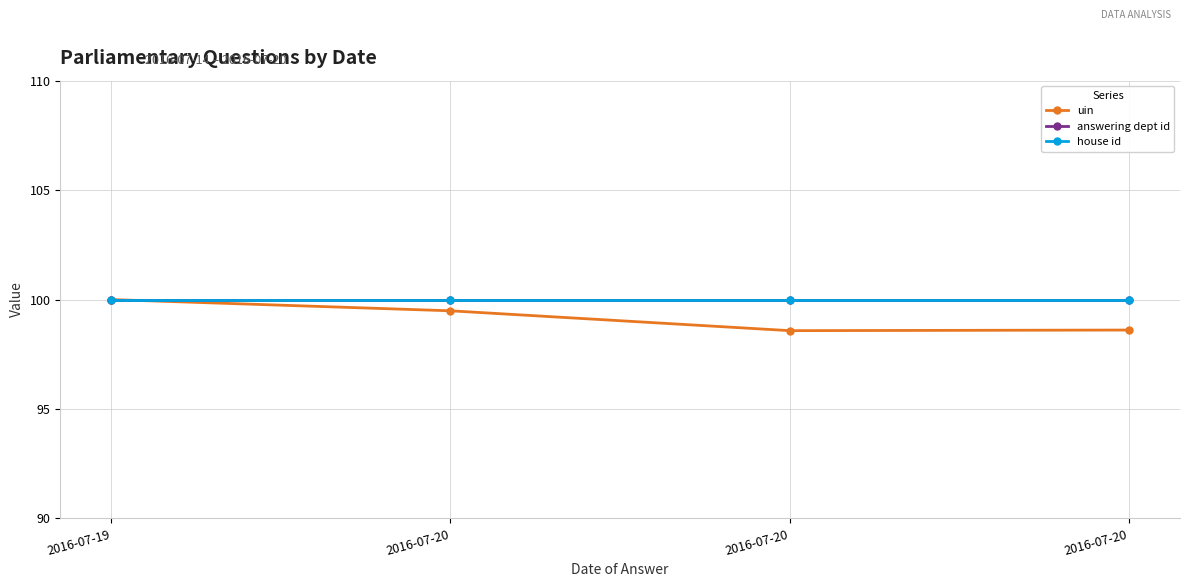

Which series changed the most between 2016-07-20 and 2016-07-20?

uin